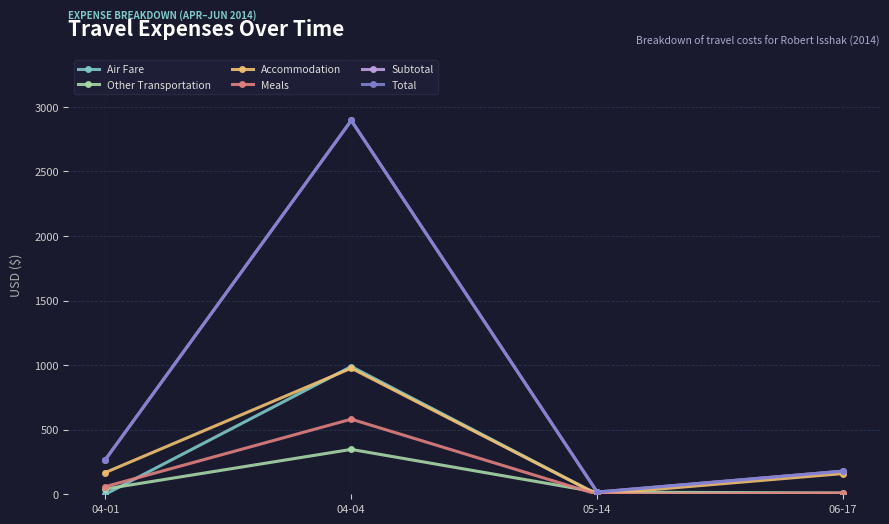

Is this an area chart (filled region under the line)?

No